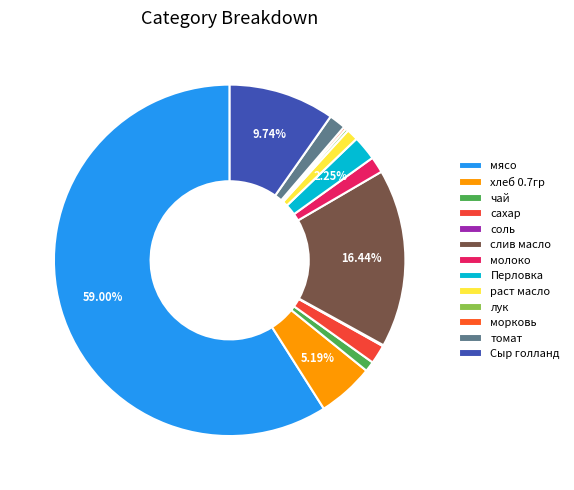

Count the number of slices in the pie.

13